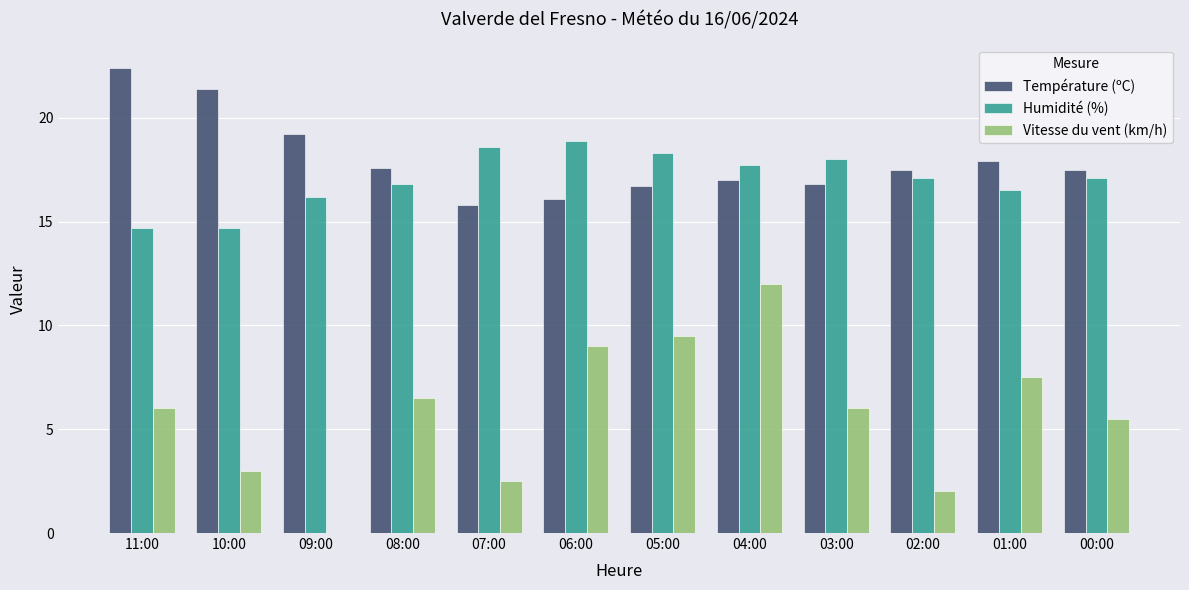

What is the sum of the Vitesse du vent (km/h) values at 07:00 and 08:00?

9.0